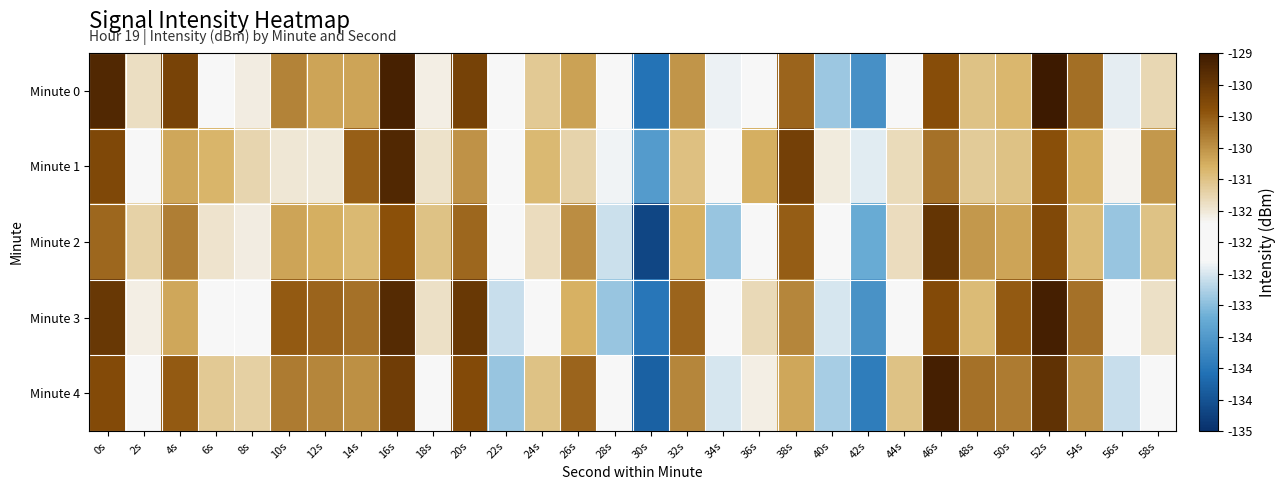

At which category does the chart reach its peak across all series?

52s